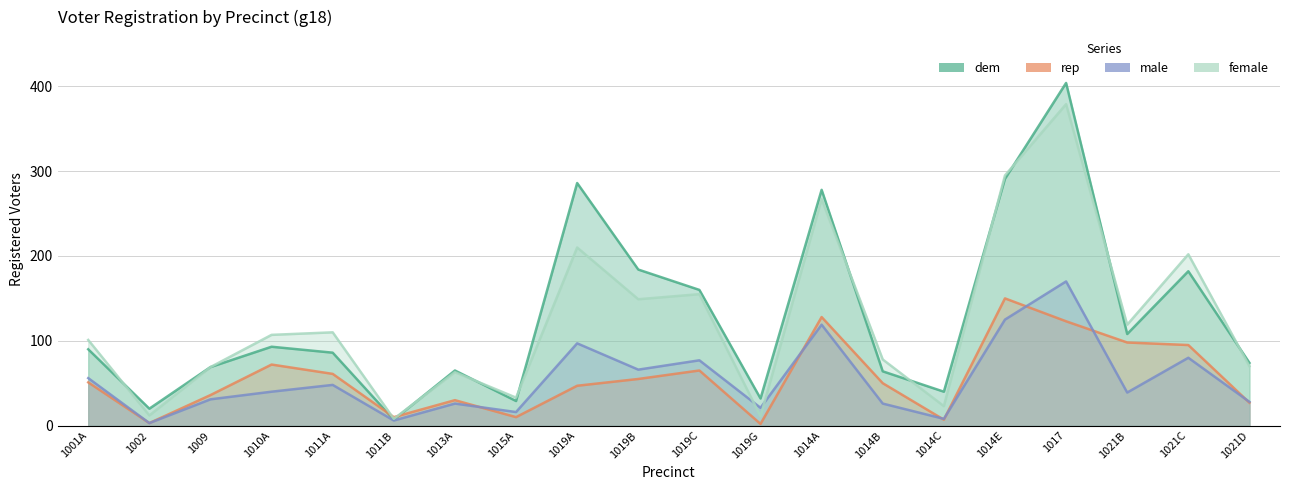

Rank the categories by rep value from lowest to highest.

1019G, 1002, 1014C, 1011B, 1015A, 1021D, 1013A, 1009, 1019A, 1014B, 1001A, 1019B, 1011A, 1019C, 1010A, 1021C, 1021B, 1017, 1014A, 1014E